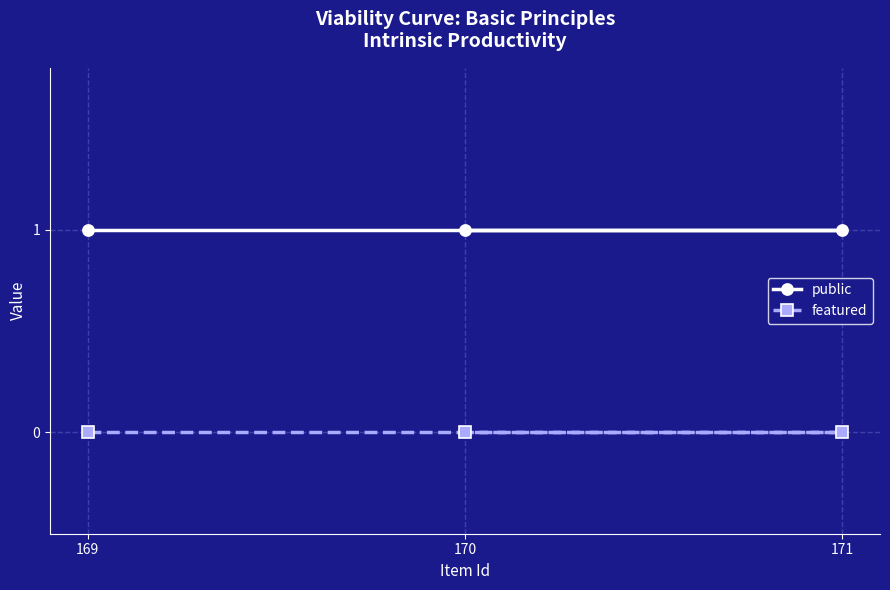

How many lines are shown in the chart?

2